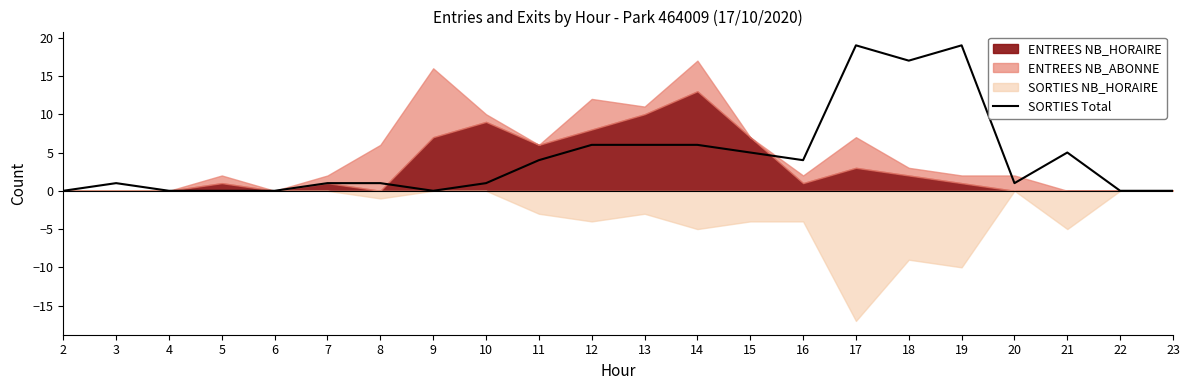

What is the change in value from 21 to 23?

-5